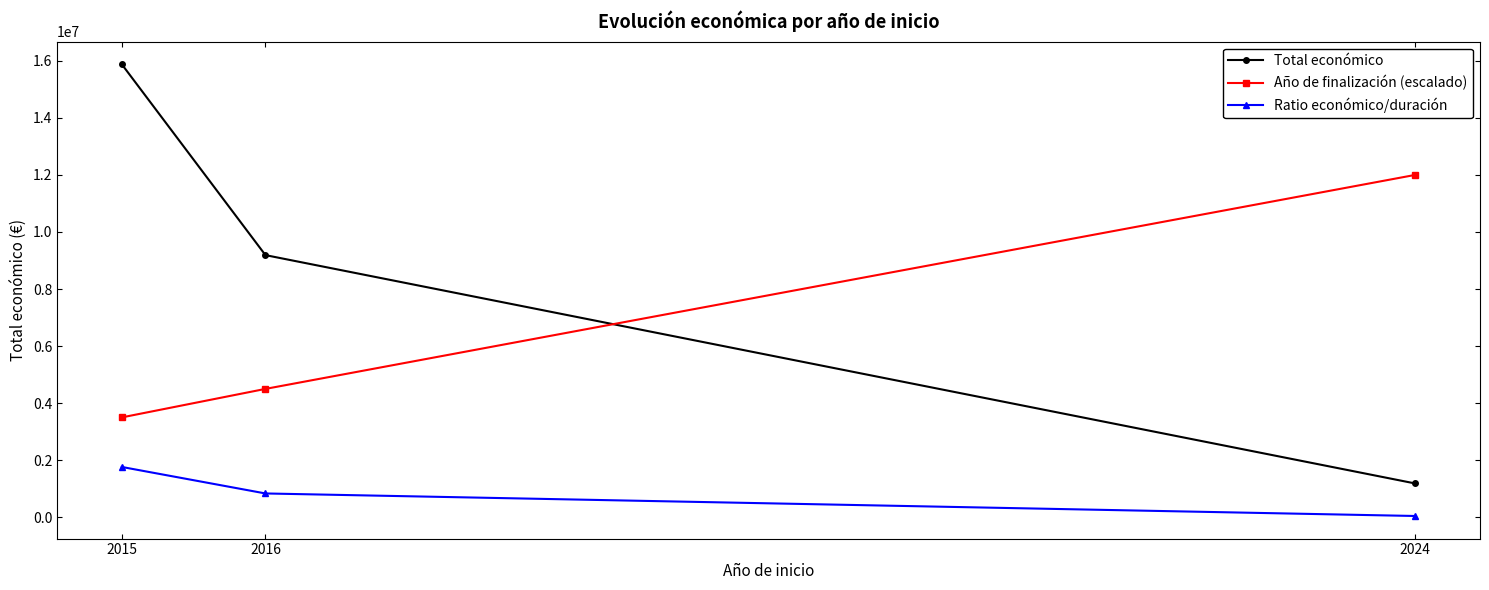

Reading right to left, what are all the values shown in this chart?

Total económico: 1184671.0	9187975.0	15880215.0
Año de finalización (escalado): 12000000.0	4500000.0	3500000.0
Ratio económico/duración: 45564.3	835270.5	1764468.3